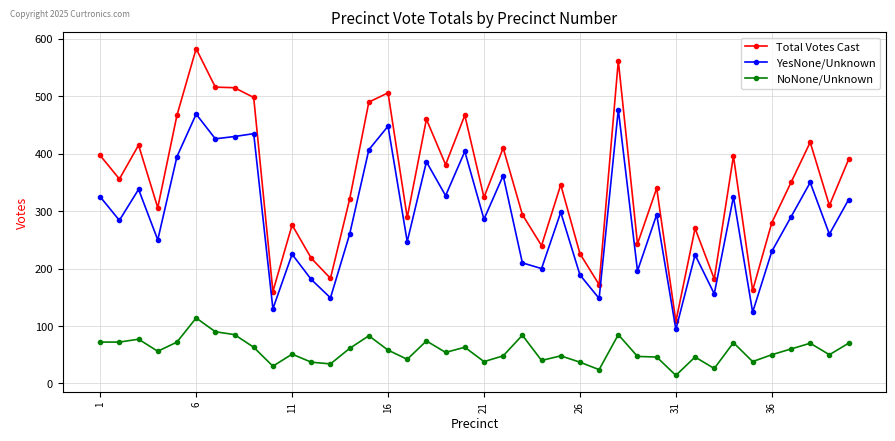

What is the difference between the second highest and minimum values in the NoNone/Unknown series?

76